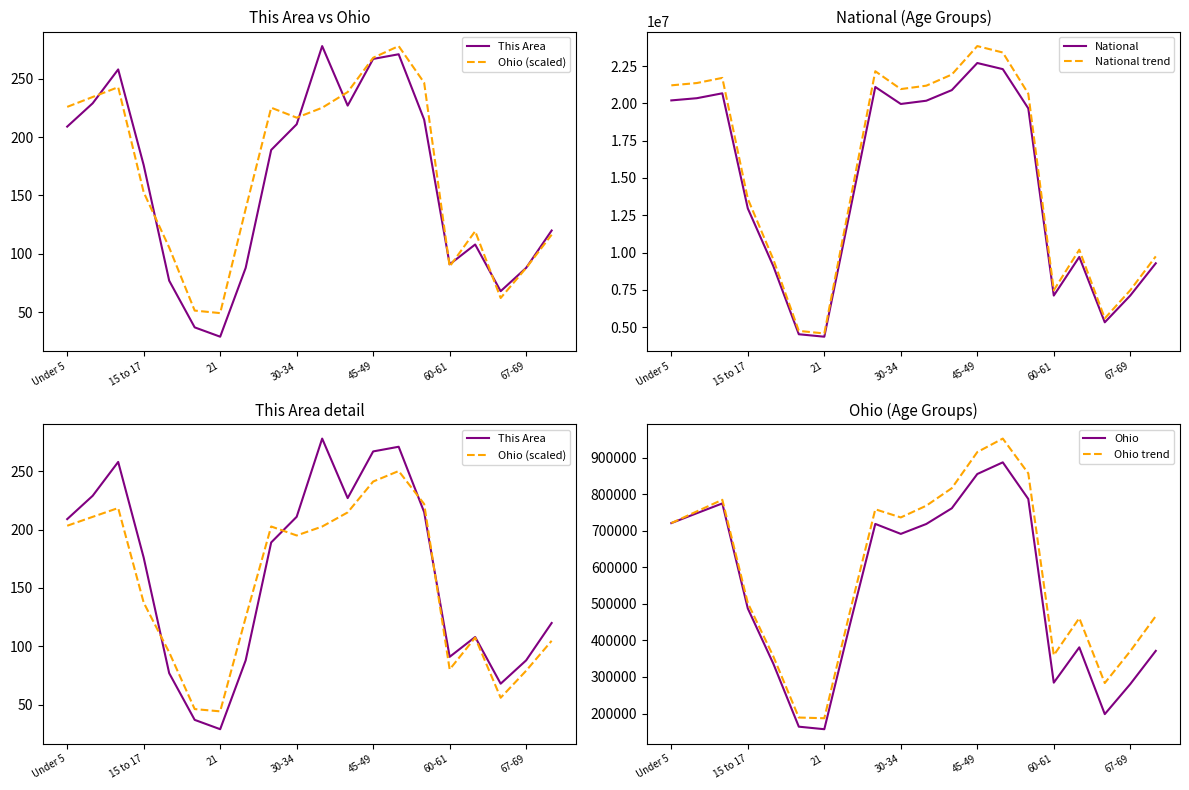

At which label does National trend reach its peak?

45-49